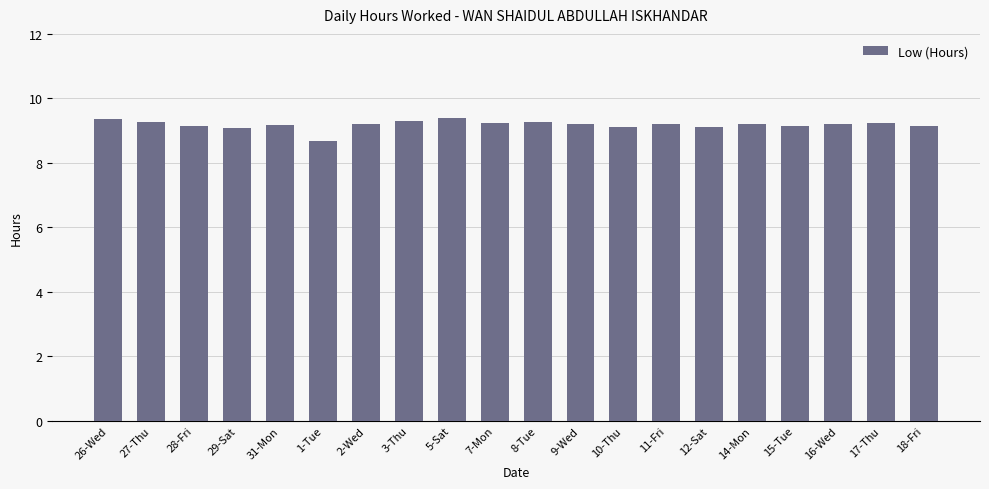

What is the change in value from 1-Tue to 5-Sat?

+0.7